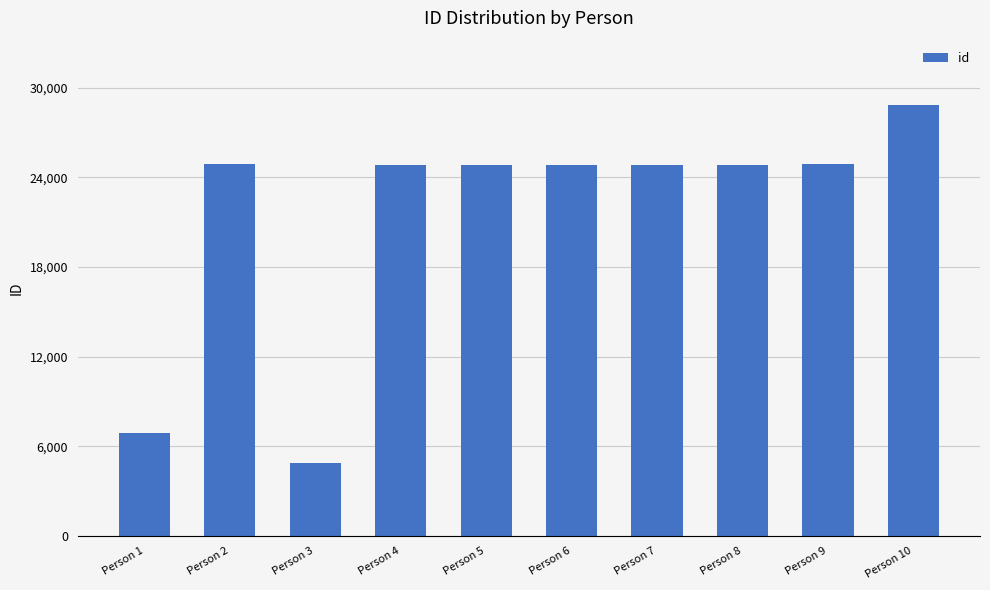

What is the value of the 8th bar from the left?

24850